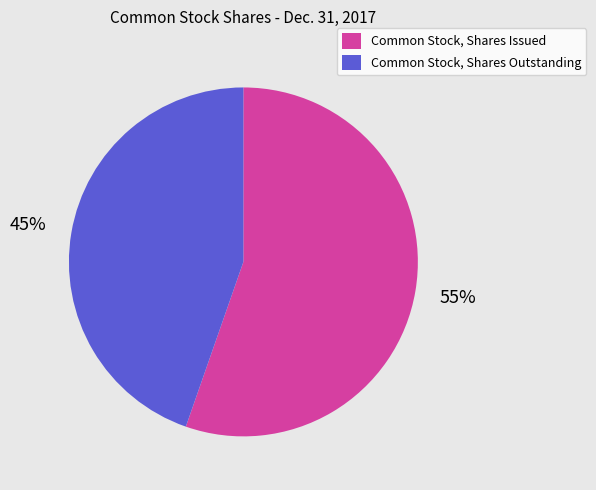

True or false: Common Stock, Shares Outstanding accounts for 52% of the total.

False